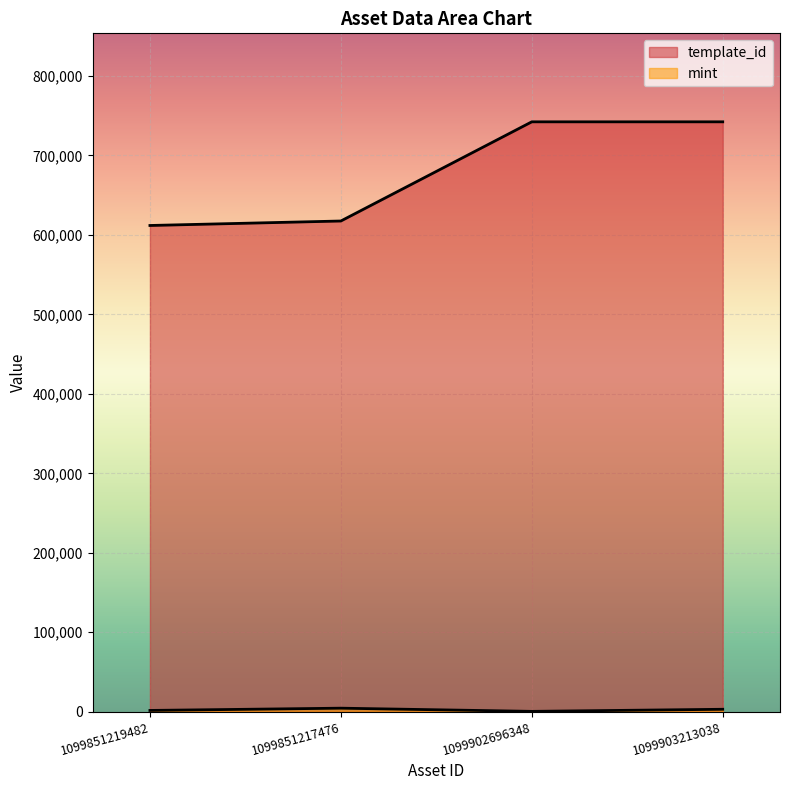

How many lines are shown in the chart?

2